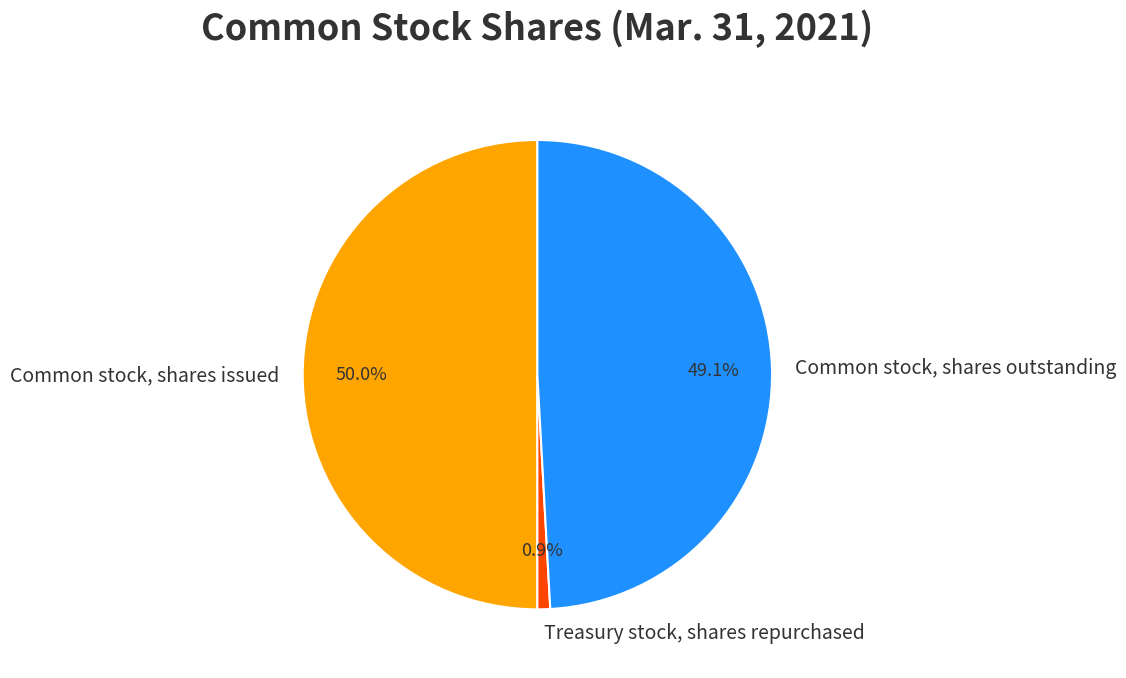

What percentage is NOT represented by Common stock, shares outstanding?

50.9%